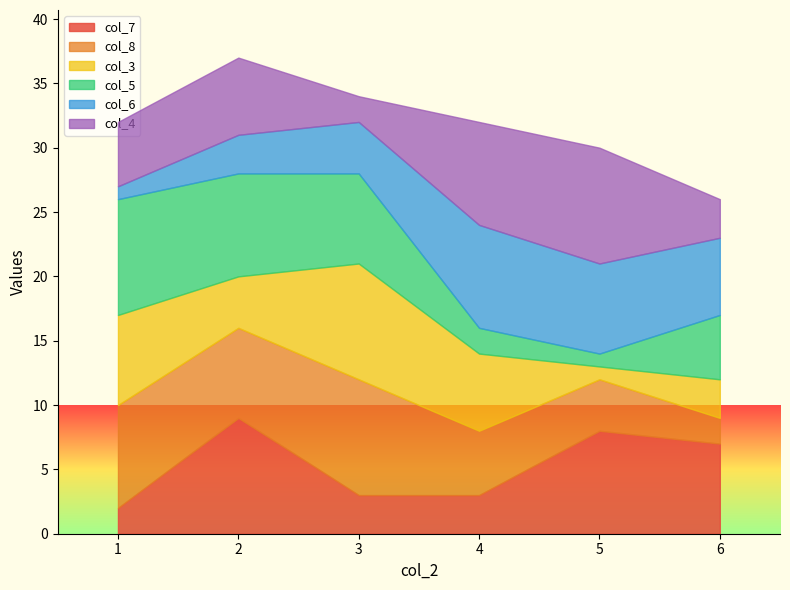

List the series in order of their peak value, lowest first.

col_6, col_7, col_8, col_3, col_5, col_4